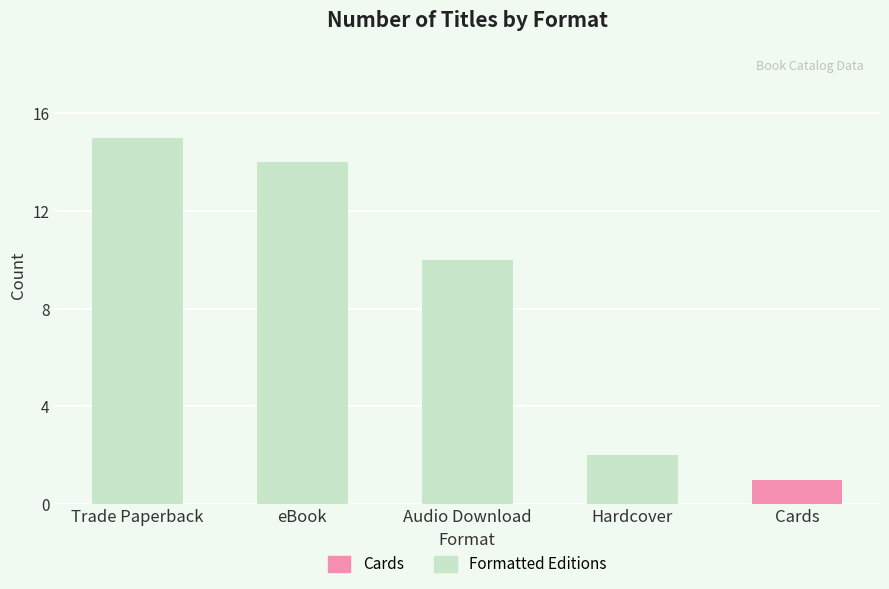

Rank the categories by value from highest to lowest.

Trade Paperback, eBook, Audio Download, Hardcover, Cards